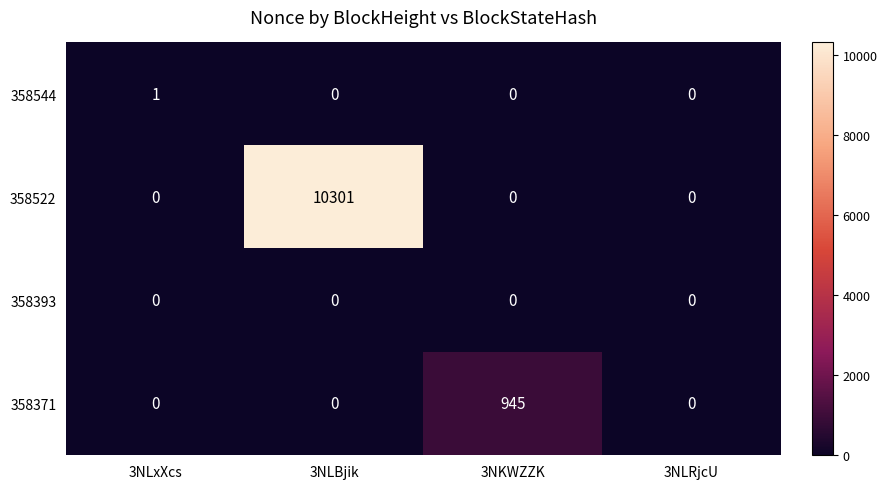

Rank the series by their maximum value, from highest to lowest.

358522, 358371, 358544, 358393